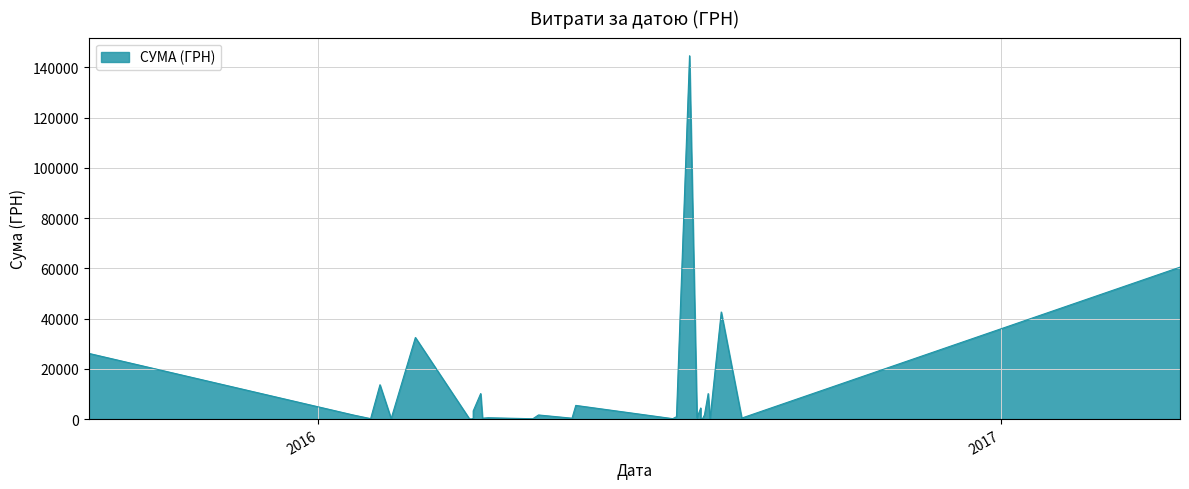

What is the label of the 6th point from the right?

09.02.2016